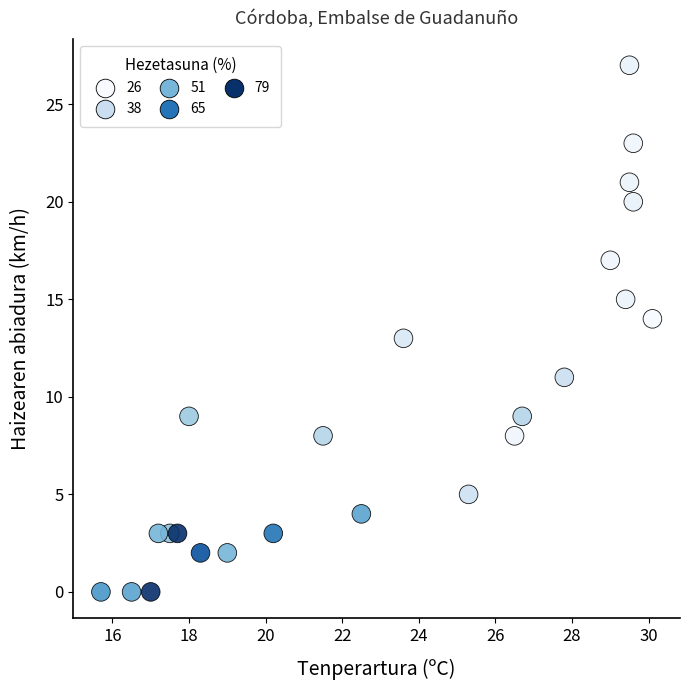

What is the range of Y values (max minus min)?

27